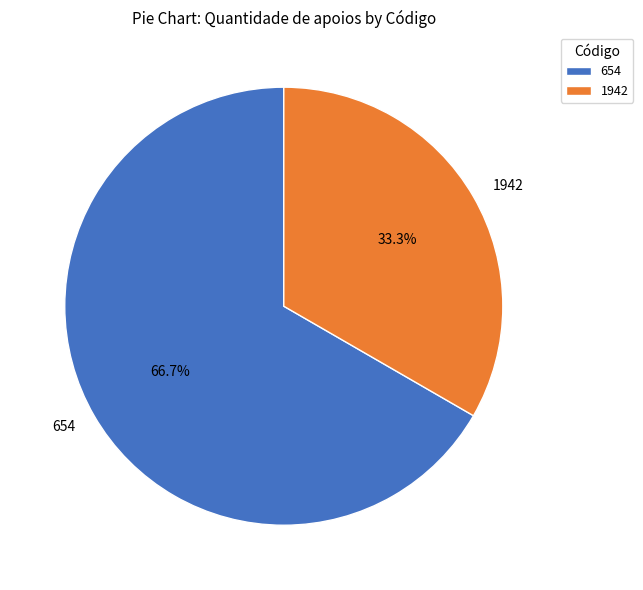

What is the largest slice in the pie chart?

654